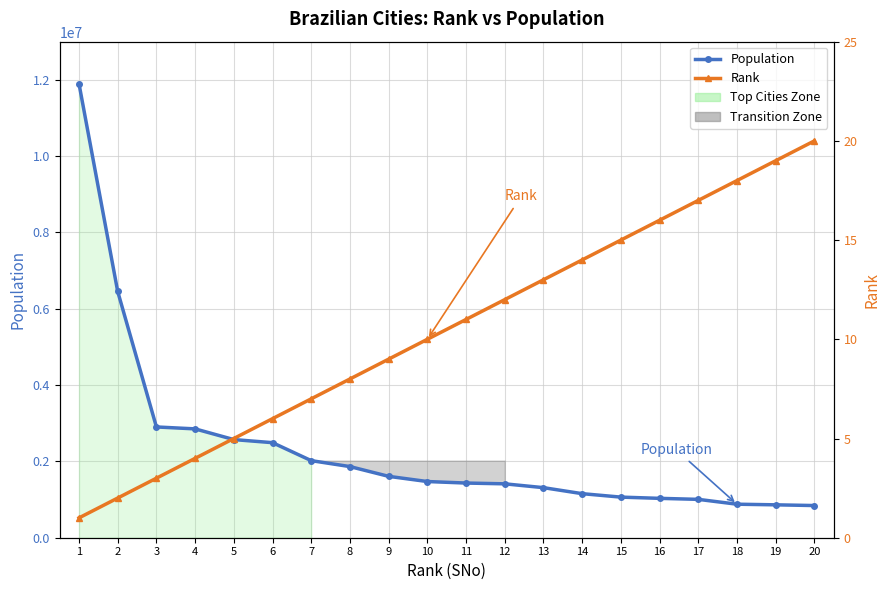

Reading left to right, extract all data points from this chart.

Population: 1=11895893	2=6453682	3=2902927	4=2852372	5=2571896	6=2491109	7=2020301	8=1864416	9=1608488	10=1472482	11=1432844	12=1412364	13=1312197	14=1154617	15=1064197	16=1031903	17=1005319	18=878402	19=862044	20=843120
Rank: 1=1	2=2	3=3	4=4	5=5	6=6	7=7	8=8	9=9	10=10	11=11	12=12	13=13	14=14	15=15	16=16	17=17	18=18	19=19	20=20